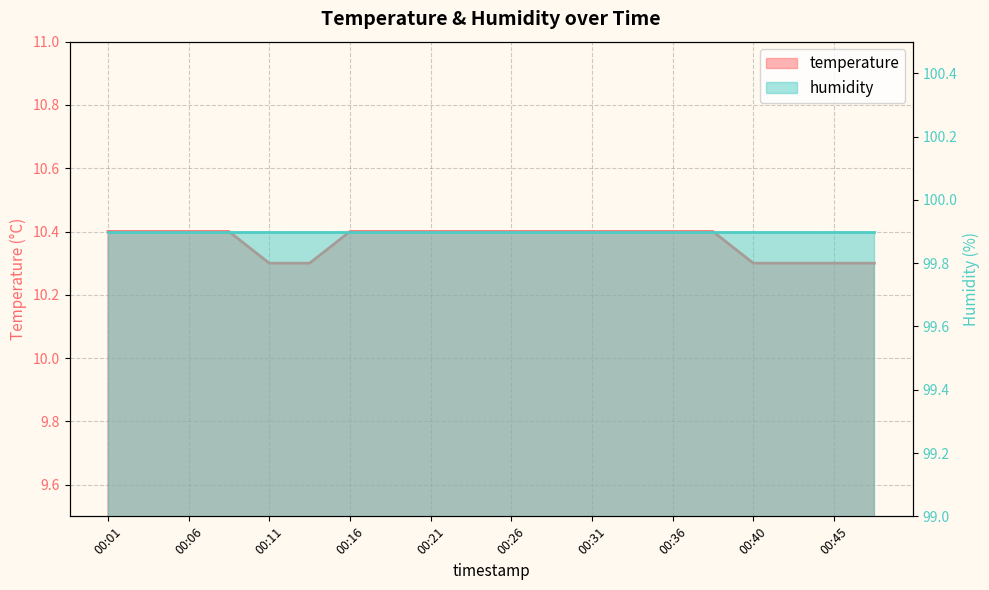

What is the value of the 15th point from the left?

10.4